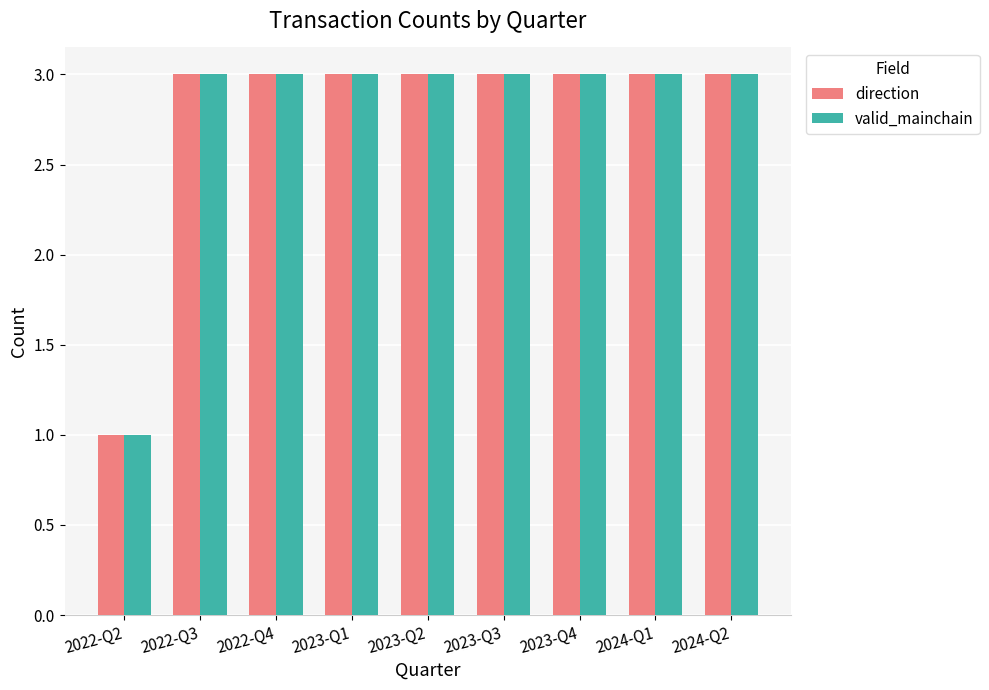

Reading left to right, what are all the values shown in this chart?

direction: 2022-Q2=1	2022-Q3=3	2022-Q4=3	2023-Q1=3	2023-Q2=3	2023-Q3=3	2023-Q4=3	2024-Q1=3	2024-Q2=3
valid_mainchain: 2022-Q2=1	2022-Q3=3	2022-Q4=3	2023-Q1=3	2023-Q2=3	2023-Q3=3	2023-Q4=3	2024-Q1=3	2024-Q2=3